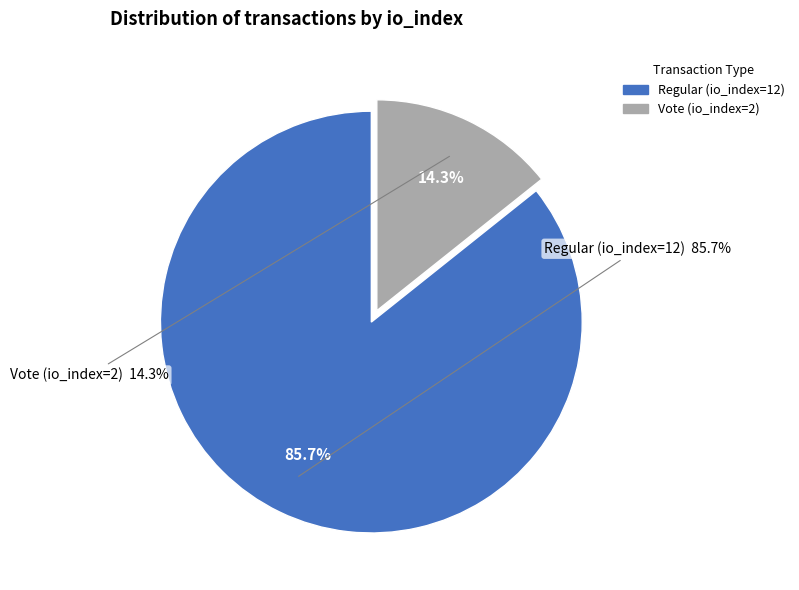

Does Regular (io_index=12) represent more than half of the total?

Yes